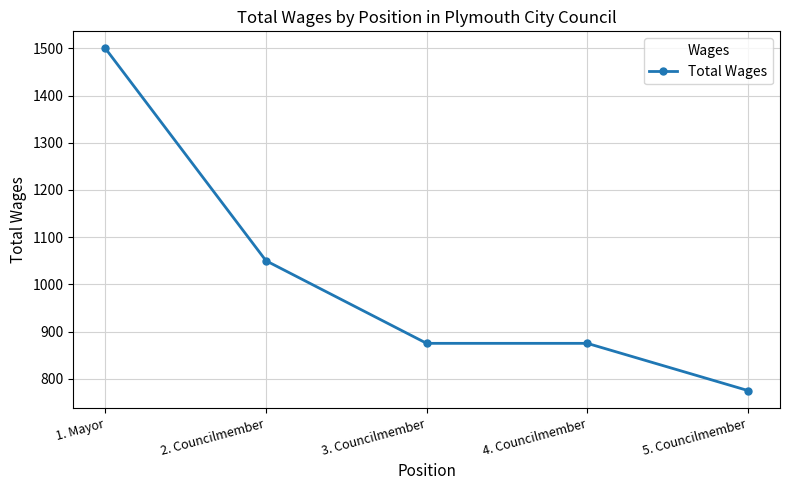

Which has a higher value, 1. Mayor or 5. Councilmember?

1. Mayor